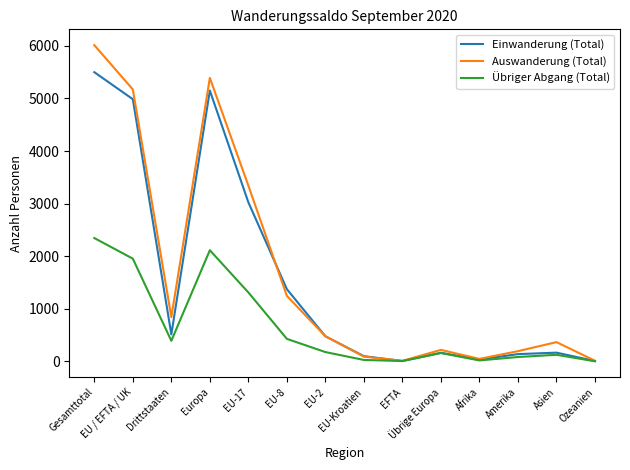

Which series has the largest total across all categories?

Auswanderung (Total)